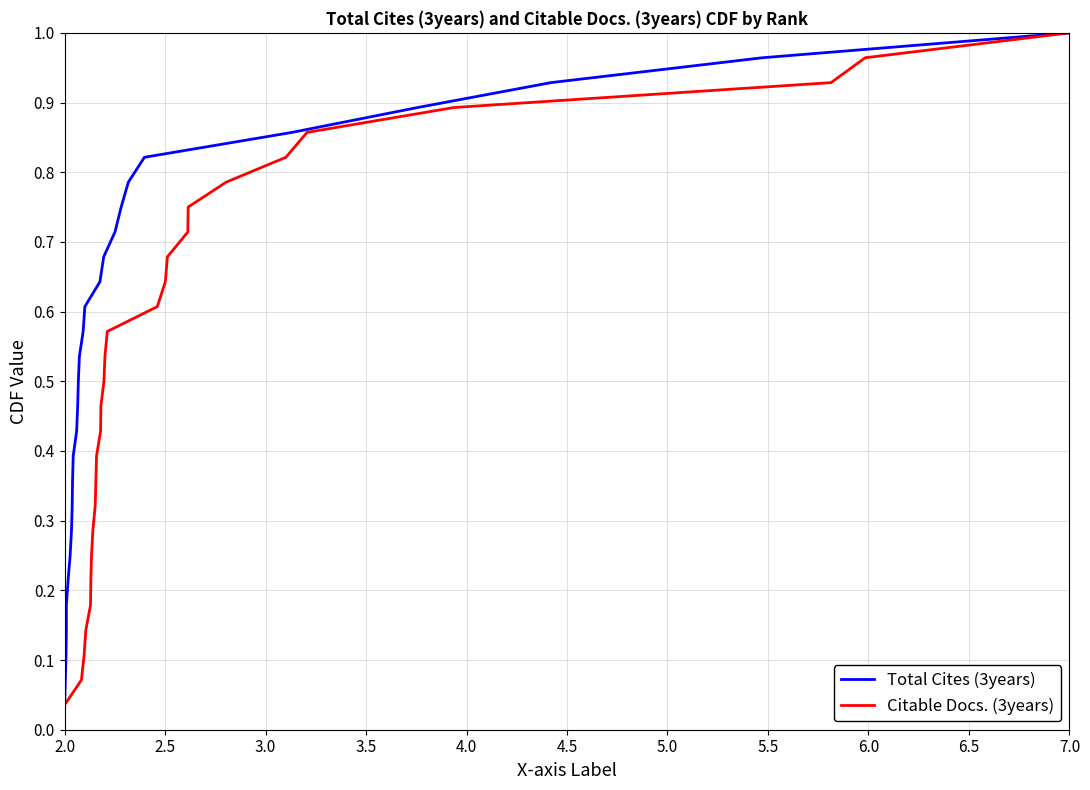

At how many categories does at least one series exceed 0?

28